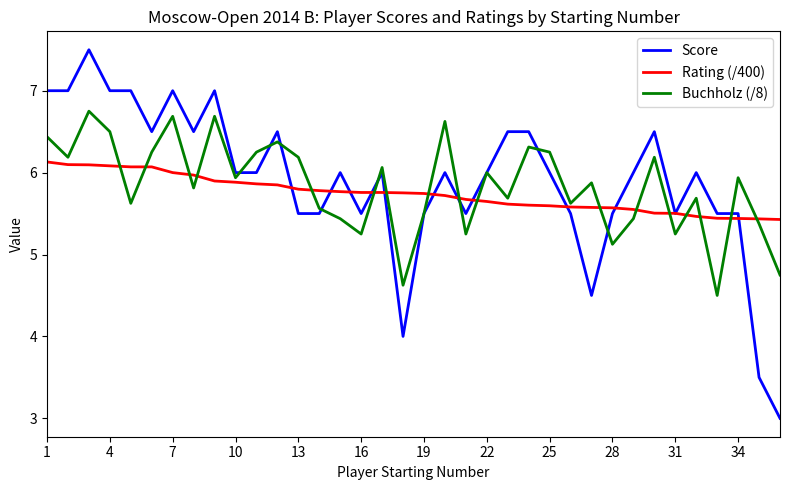

How many Score values are between 5 and 6?

19